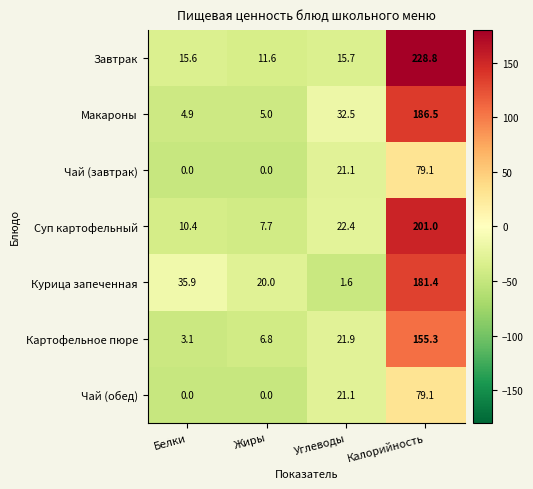

Count the number of data series in this chart.

7